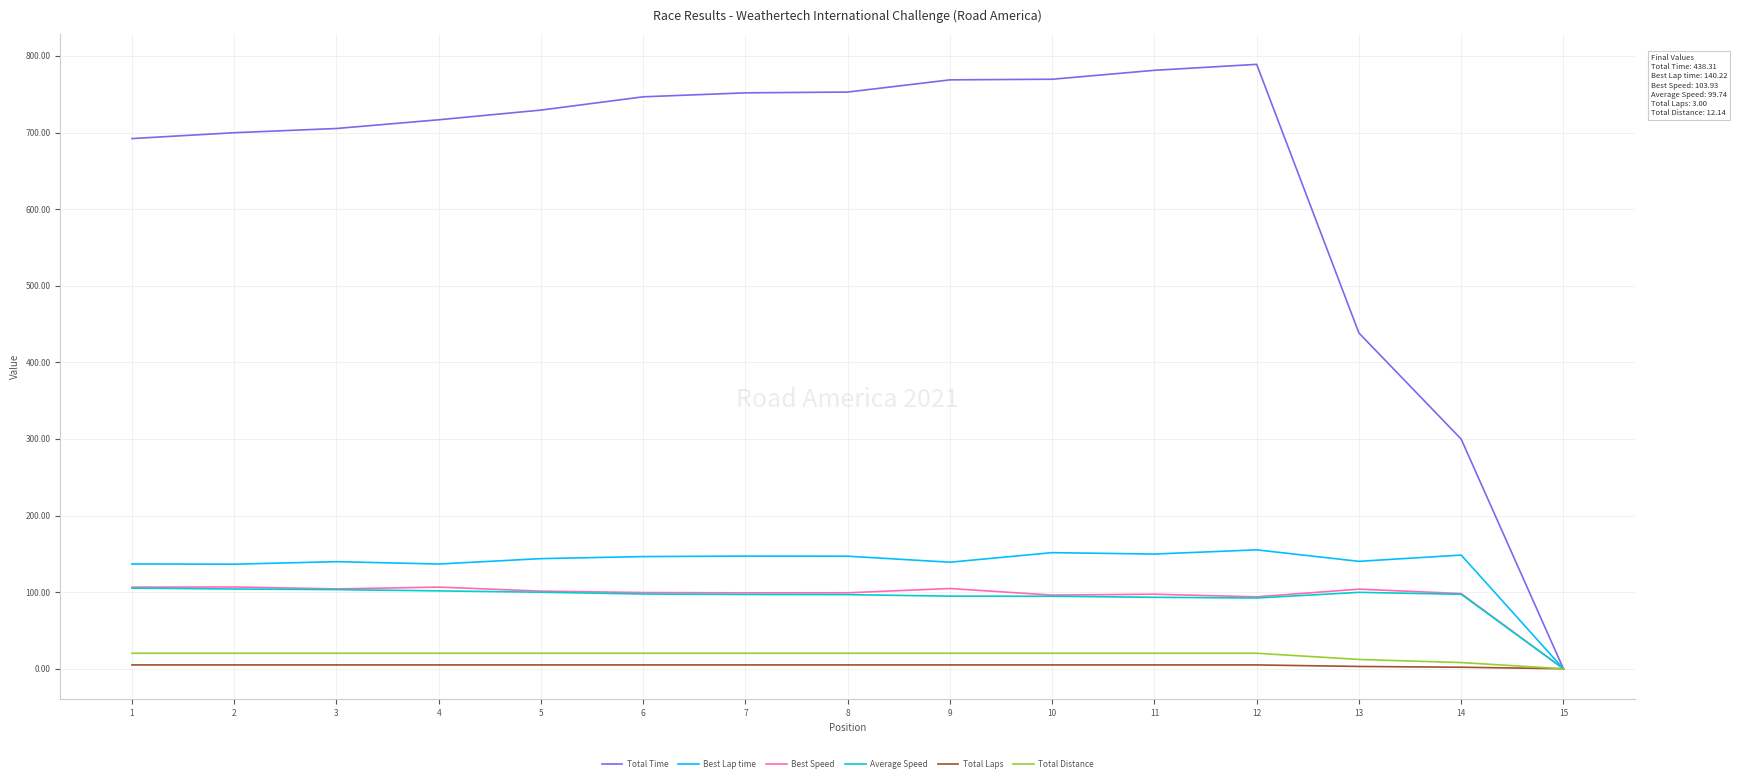

Which series has the largest range (max minus min)?

Total Time